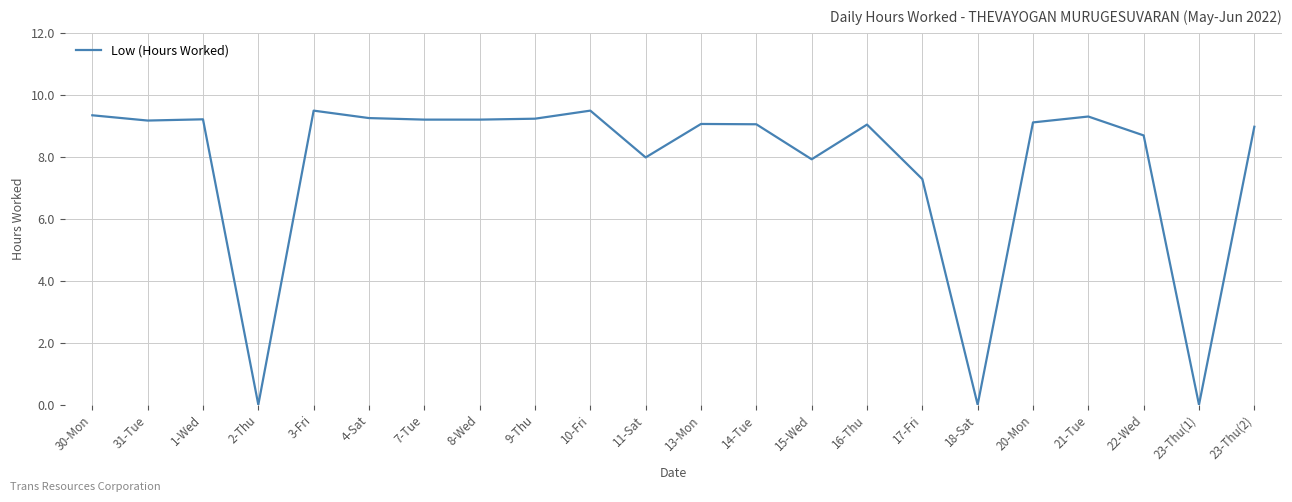

Does the chart have visible grid lines?

Yes